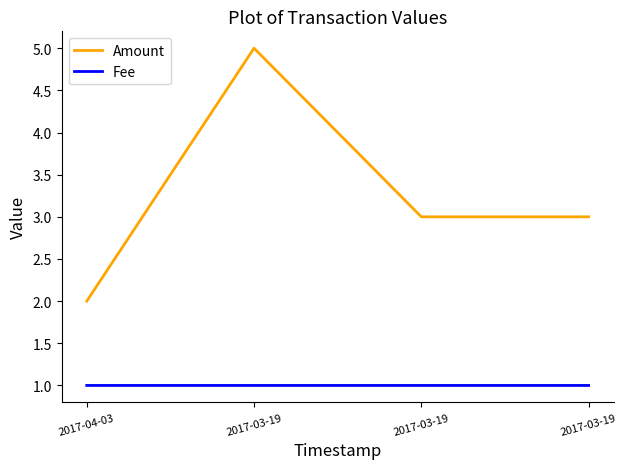

How many lines are shown in the chart?

2